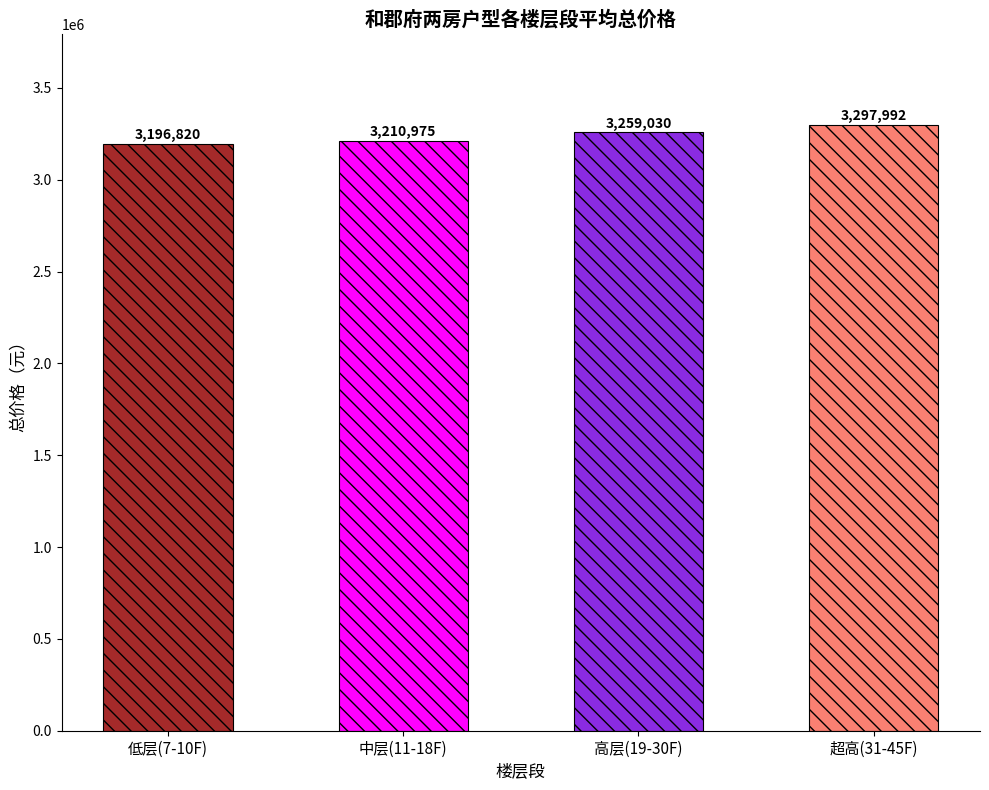

What is the smallest value displayed?

3196820